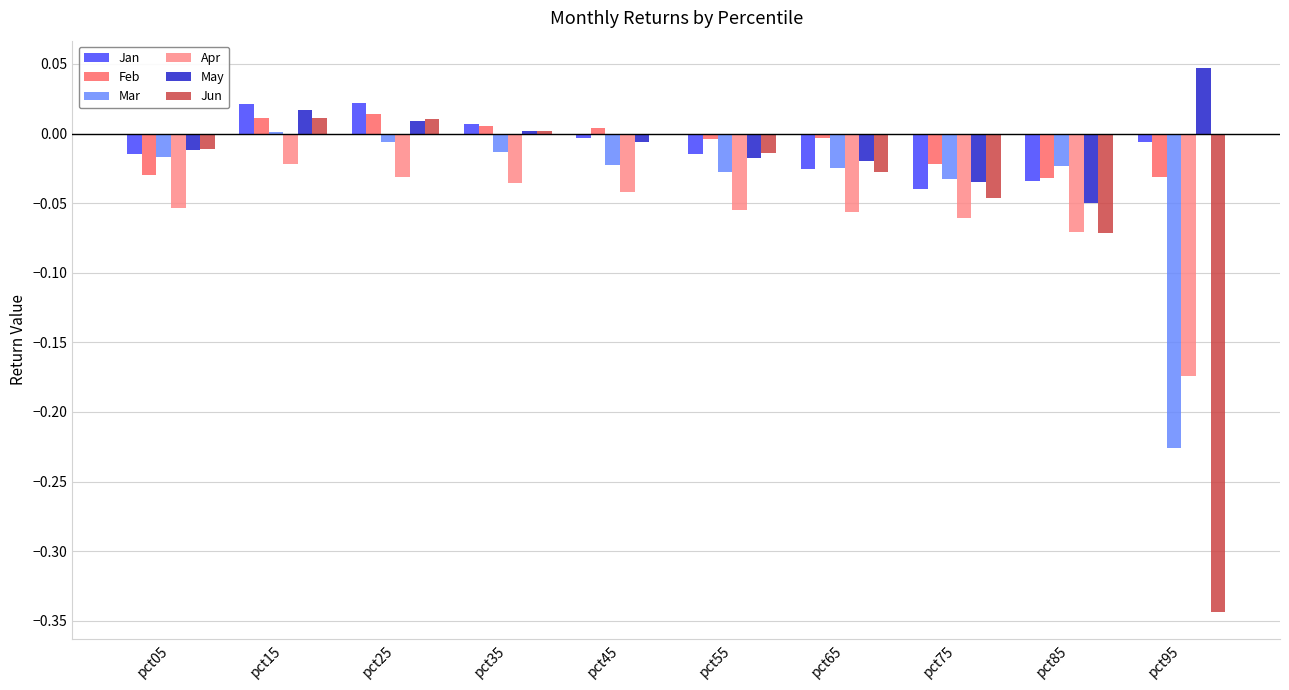

Is it true that Jan equals -0.0 at pct55?

True